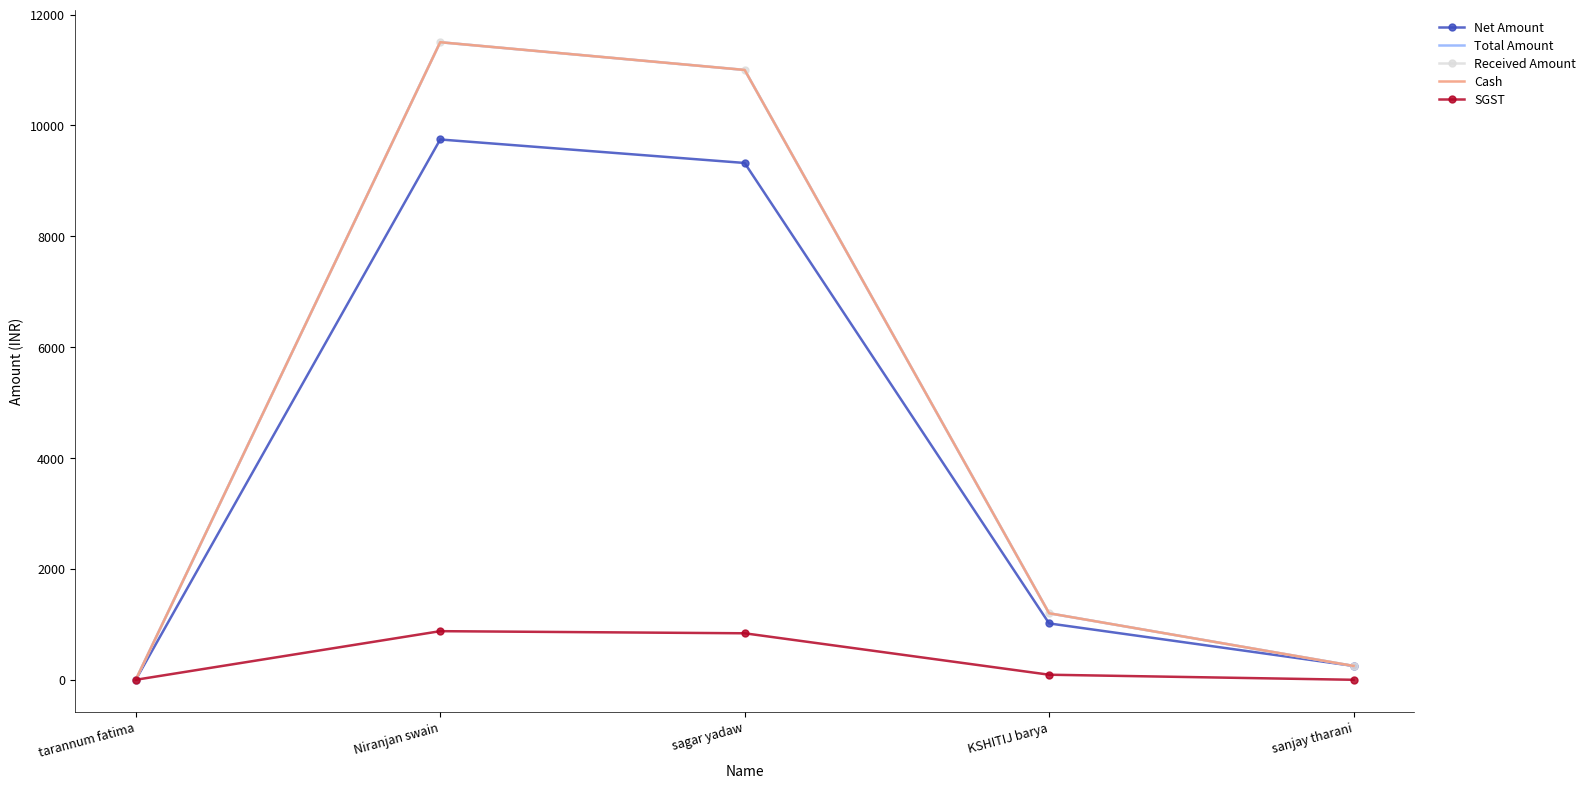

The SGST series shows 552.1 at sanjay tharani. True or false?

False